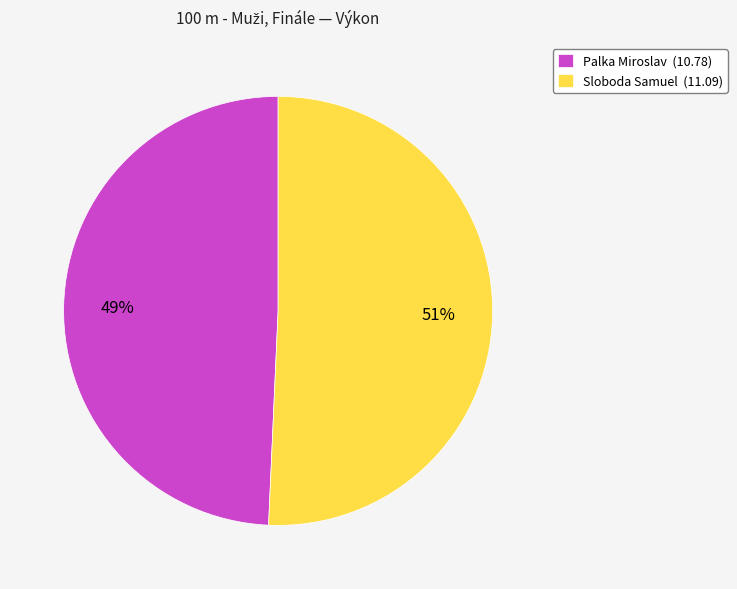

Approximately how many times larger is the value at Palka Miroslav compared to Sloboda Samuel?

1.0